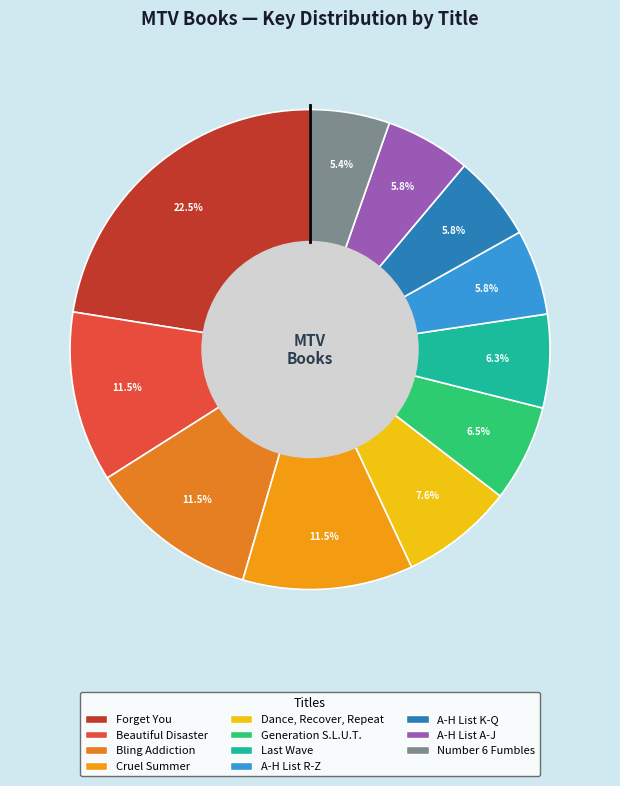

Is there a majority slice in this chart?

No